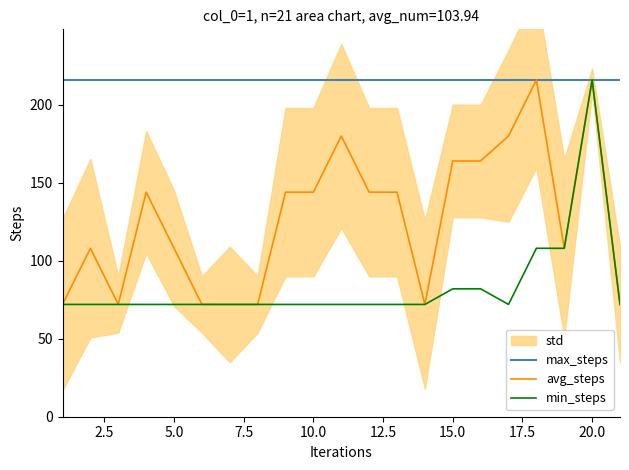

True or false: min_steps has a value of 75 at 20.0.

False